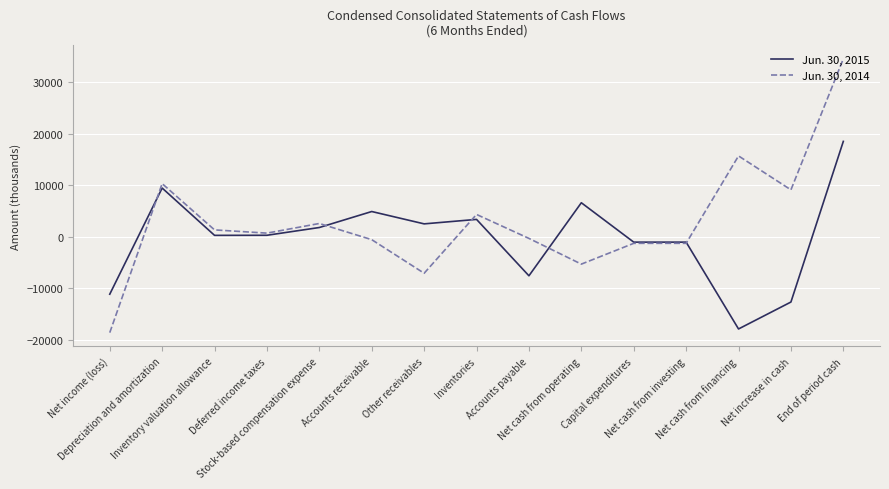

Rank the series by their average value, from lowest to highest.

Jun. 30, 2015, Jun. 30, 2014